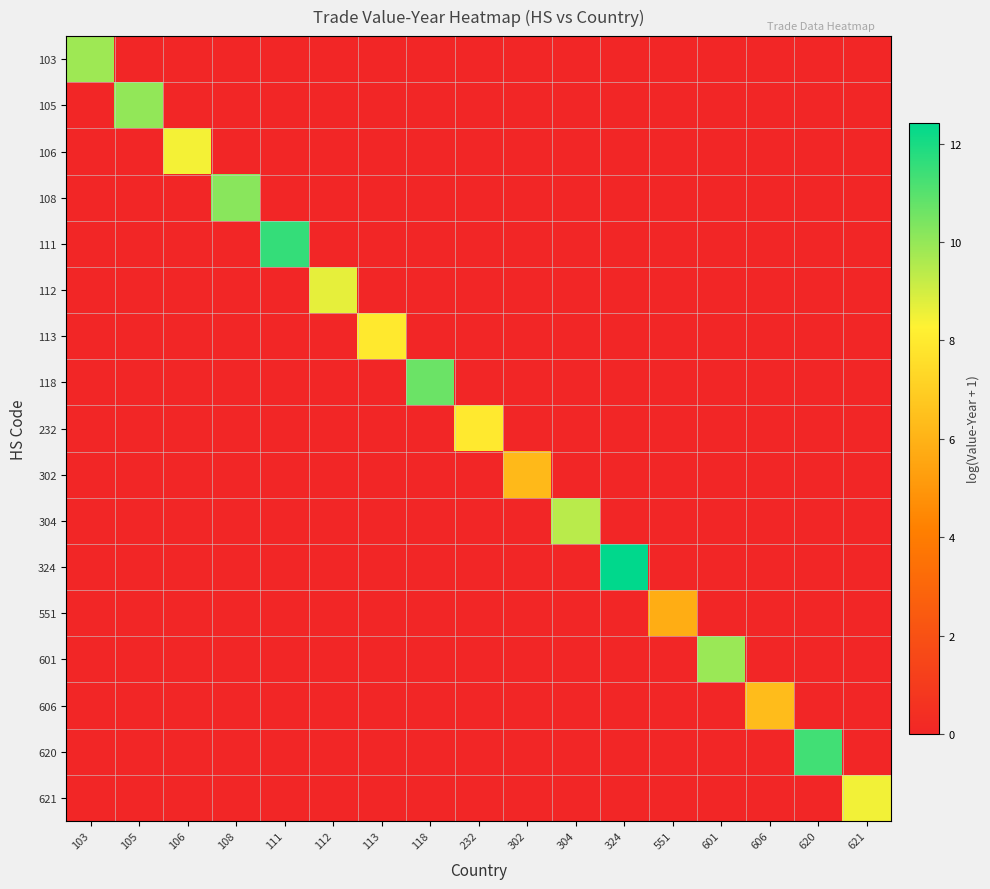

Reading left to right, list all the values displayed in this chart.

103: 103=9.8	105=0.0	106=0.0	108=0.0	111=0.0	112=0.0	113=0.0	118=0.0	232=0.0	302=0.0	304=0.0	324=0.0	551=0.0	601=0.0	606=0.0	620=0.0	621=0.0
105: 103=0.0	105=10.0	106=0.0	108=0.0	111=0.0	112=0.0	113=0.0	118=0.0	232=0.0	302=0.0	304=0.0	324=0.0	551=0.0	601=0.0	606=0.0	620=0.0	621=0.0
106: 103=0.0	105=0.0	106=8.4	108=0.0	111=0.0	112=0.0	113=0.0	118=0.0	232=0.0	302=0.0	304=0.0	324=0.0	551=0.0	601=0.0	606=0.0	620=0.0	621=0.0
108: 103=0.0	105=0.0	106=0.0	108=10.2	111=0.0	112=0.0	113=0.0	118=0.0	232=0.0	302=0.0	304=0.0	324=0.0	551=0.0	601=0.0	606=0.0	620=0.0	621=0.0
111: 103=0.0	105=0.0	106=0.0	108=0.0	111=11.6	112=0.0	113=0.0	118=0.0	232=0.0	302=0.0	304=0.0	324=0.0	551=0.0	601=0.0	606=0.0	620=0.0	621=0.0
112: 103=0.0	105=0.0	106=0.0	108=0.0	111=0.0	112=8.7	113=0.0	118=0.0	232=0.0	302=0.0	304=0.0	324=0.0	551=0.0	601=0.0	606=0.0	620=0.0	621=0.0
113: 103=0.0	105=0.0	106=0.0	108=0.0	111=0.0	112=0.0	113=7.9	118=0.0	232=0.0	302=0.0	304=0.0	324=0.0	551=0.0	601=0.0	606=0.0	620=0.0	621=0.0
118: 103=0.0	105=0.0	106=0.0	108=0.0	111=0.0	112=0.0	113=0.0	118=10.7	232=0.0	302=0.0	304=0.0	324=0.0	551=0.0	601=0.0	606=0.0	620=0.0	621=0.0
232: 103=0.0	105=0.0	106=0.0	108=0.0	111=0.0	112=0.0	113=0.0	118=0.0	232=8.0	302=0.0	304=0.0	324=0.0	551=0.0	601=0.0	606=0.0	620=0.0	621=0.0
302: 103=0.0	105=0.0	106=0.0	108=0.0	111=0.0	112=0.0	113=0.0	118=0.0	232=0.0	302=6.2	304=0.0	324=0.0	551=0.0	601=0.0	606=0.0	620=0.0	621=0.0
304: 103=0.0	105=0.0	106=0.0	108=0.0	111=0.0	112=0.0	113=0.0	118=0.0	232=0.0	302=0.0	304=9.4	324=0.0	551=0.0	601=0.0	606=0.0	620=0.0	621=0.0
324: 103=0.0	105=0.0	106=0.0	108=0.0	111=0.0	112=0.0	113=0.0	118=0.0	232=0.0	302=0.0	304=0.0	324=12.4	551=0.0	601=0.0	606=0.0	620=0.0	621=0.0
551: 103=0.0	105=0.0	106=0.0	108=0.0	111=0.0	112=0.0	113=0.0	118=0.0	232=0.0	302=0.0	304=0.0	324=0.0	551=5.8	601=0.0	606=0.0	620=0.0	621=0.0
601: 103=0.0	105=0.0	106=0.0	108=0.0	111=0.0	112=0.0	113=0.0	118=0.0	232=0.0	302=0.0	304=0.0	324=0.0	551=0.0	601=9.9	606=0.0	620=0.0	621=0.0
606: 103=0.0	105=0.0	106=0.0	108=0.0	111=0.0	112=0.0	113=0.0	118=0.0	232=0.0	302=0.0	304=0.0	324=0.0	551=0.0	601=0.0	606=6.3	620=0.0	621=0.0
620: 103=0.0	105=0.0	106=0.0	108=0.0	111=0.0	112=0.0	113=0.0	118=0.0	232=0.0	302=0.0	304=0.0	324=0.0	551=0.0	601=0.0	606=0.0	620=11.3	621=0.0
621: 103=0.0	105=0.0	106=0.0	108=0.0	111=0.0	112=0.0	113=0.0	118=0.0	232=0.0	302=0.0	304=0.0	324=0.0	551=0.0	601=0.0	606=0.0	620=0.0	621=8.5